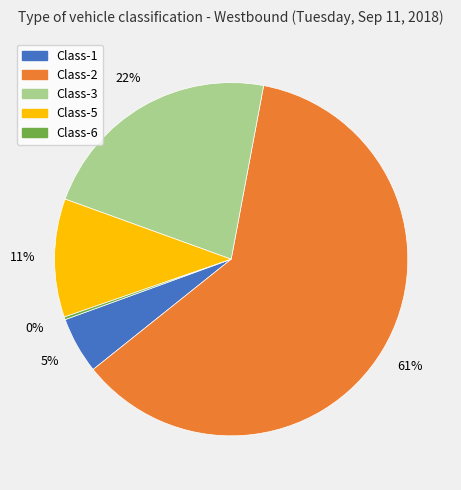

Which slice is the largest?

Class-2